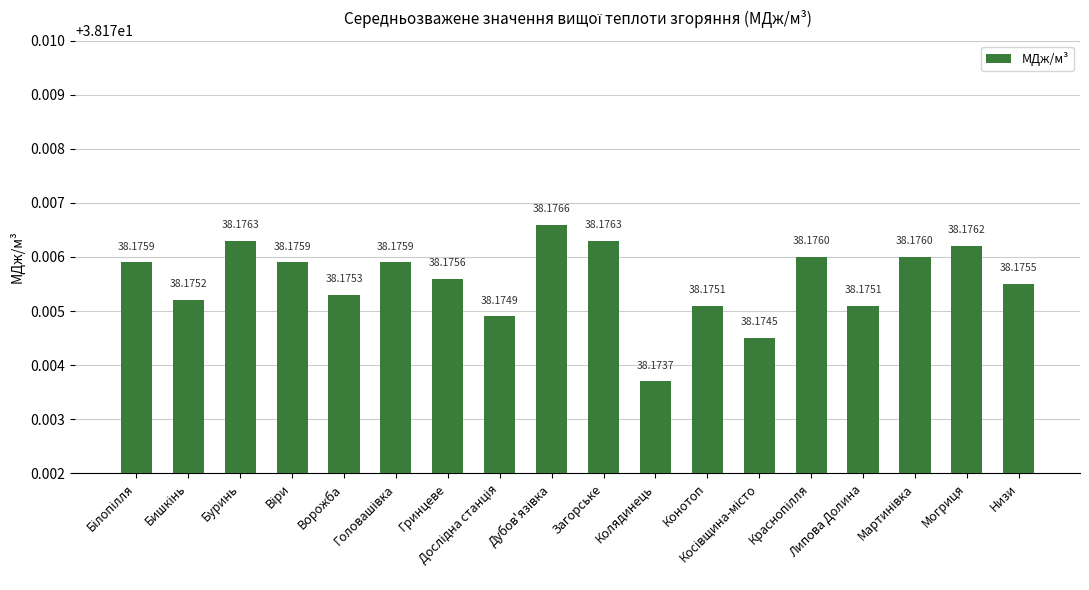

What is the average value?

38.2